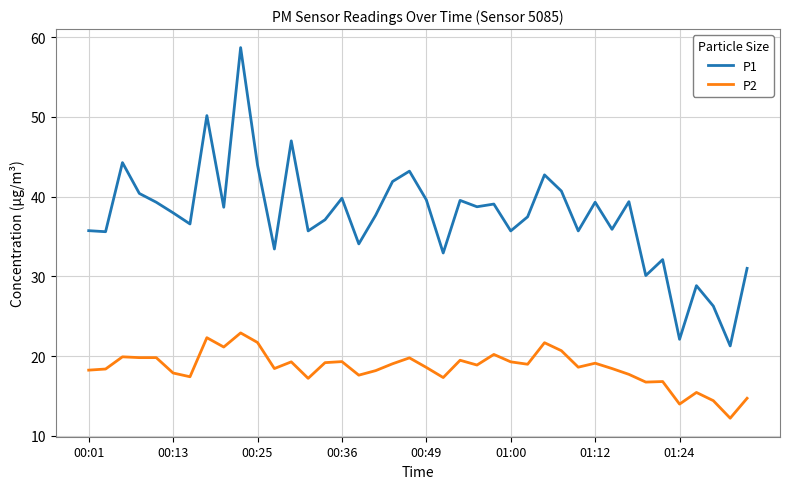

What are all the series names shown in the legend?

P1, P2